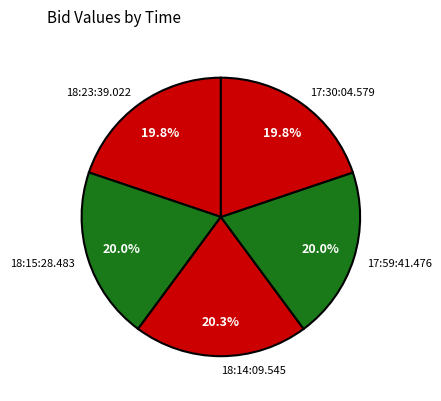

Is 17:30:04.579 the majority of the pie?

No